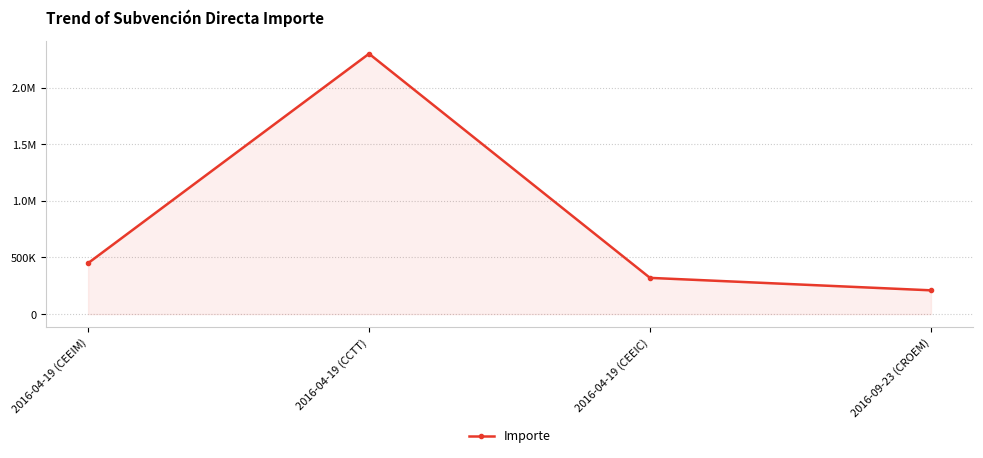

True or false: the data has more than 1 interior local peaks.

False